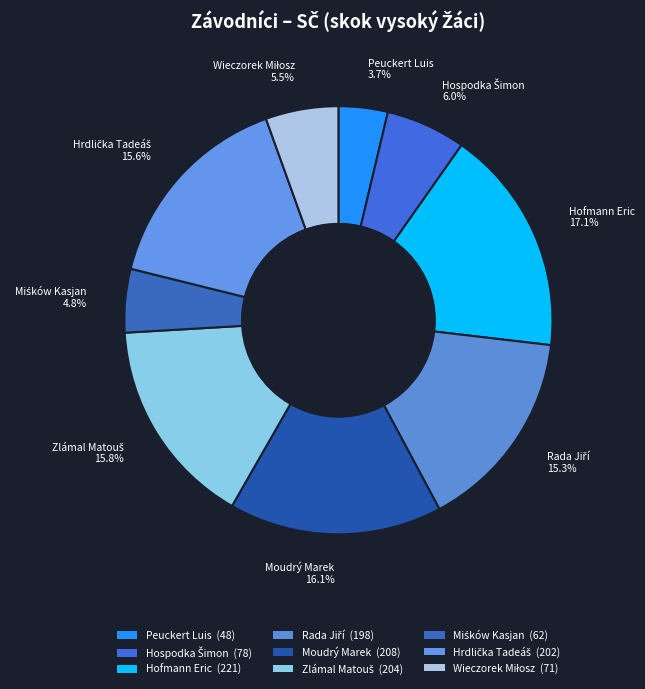

Rank the categories by value from lowest to highest.

Peuckert Luis, Miśków Kasjan, Wieczorek Miłosz, Hospodka Šimon, Rada Jiří, Hrdlička Tadeáš, Zlámal Matouš, Moudrý Marek, Hofmann Eric